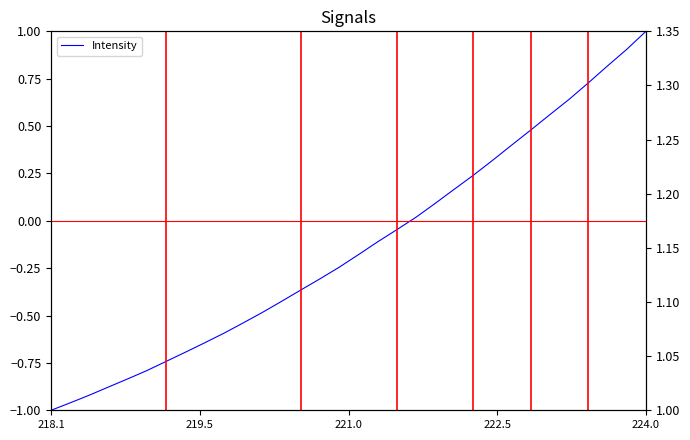

Is it true that the value at 28 is 0.5?

False